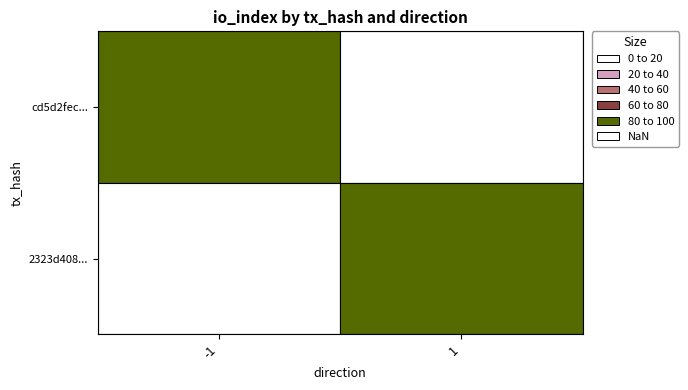

What is the difference between the maximum and minimum values in the cd5d2fec628e2832240f43acadebd2d168fe127 series?

94